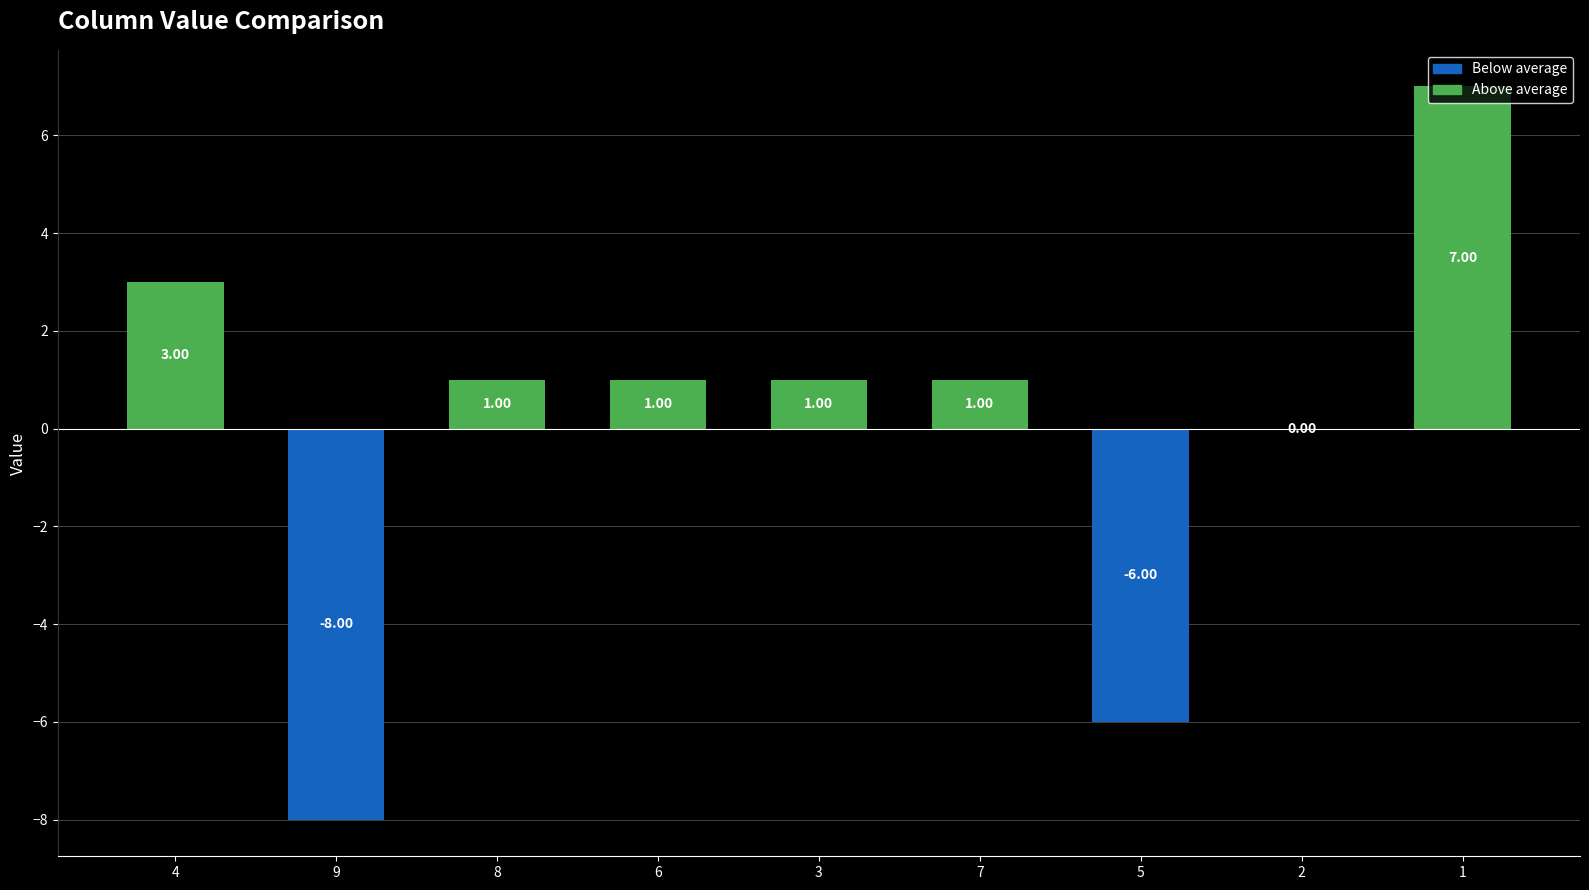

What is the difference between the values at 2 and 7?

1